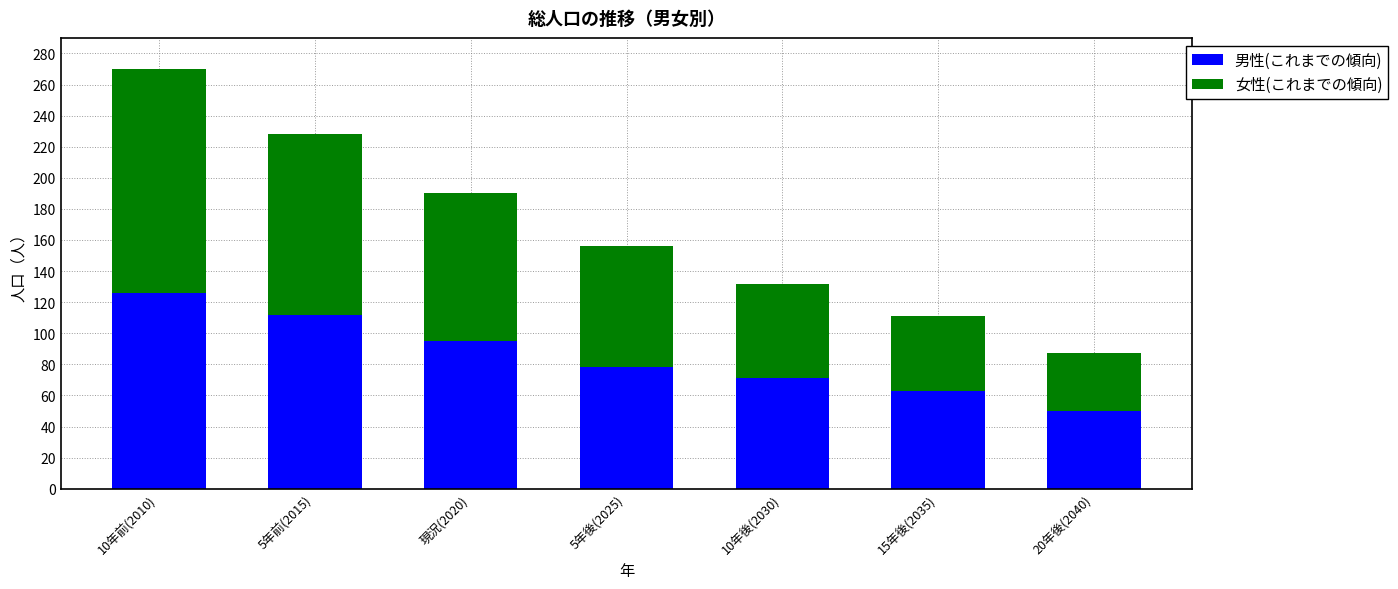

The 男性(これまでの傾向) series shows 226 at 10年前(2010). True or false?

False